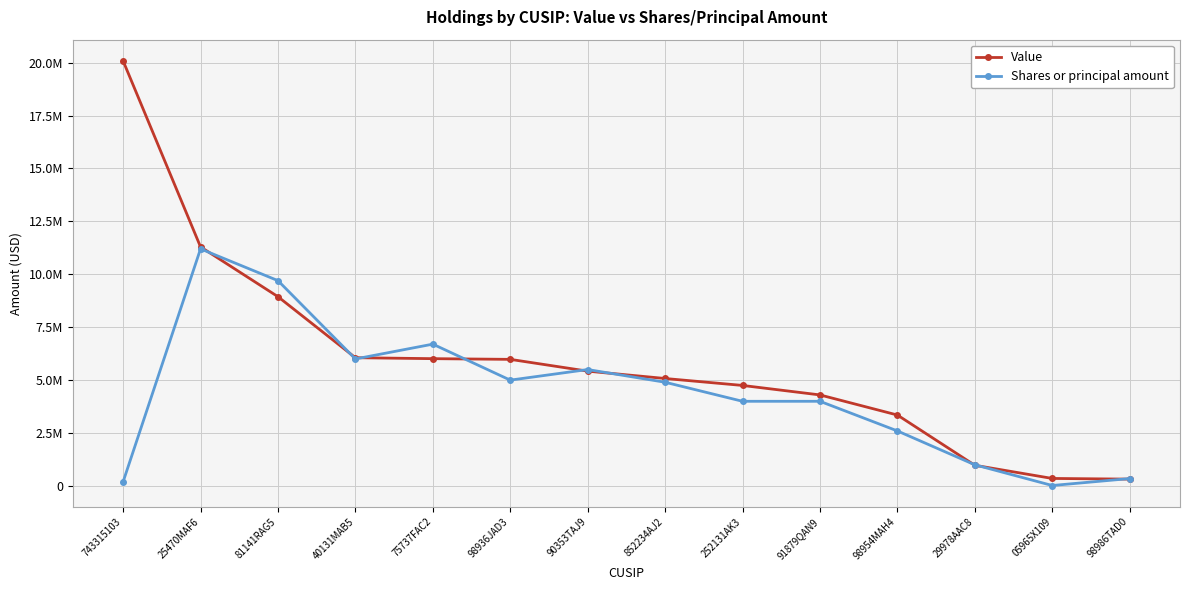

Does the chart have visible grid lines?

Yes